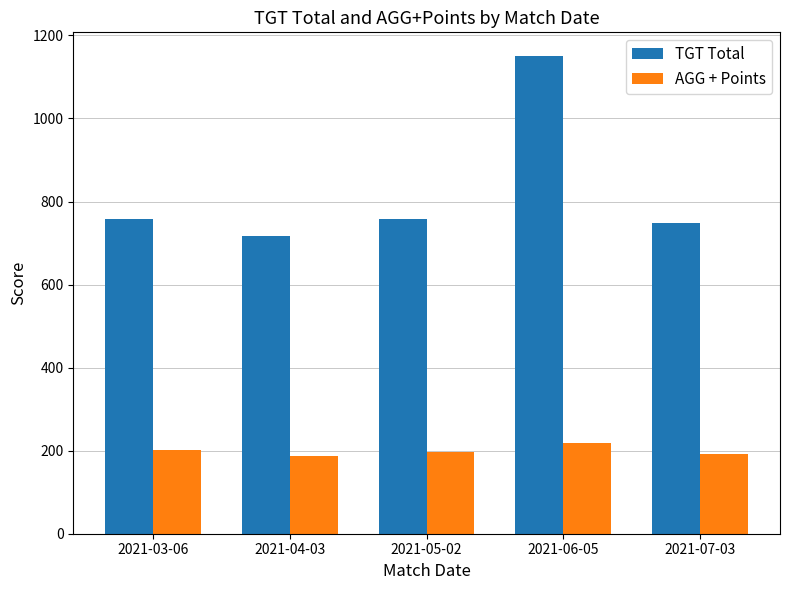

What position from the right is 2021-05-02?

3